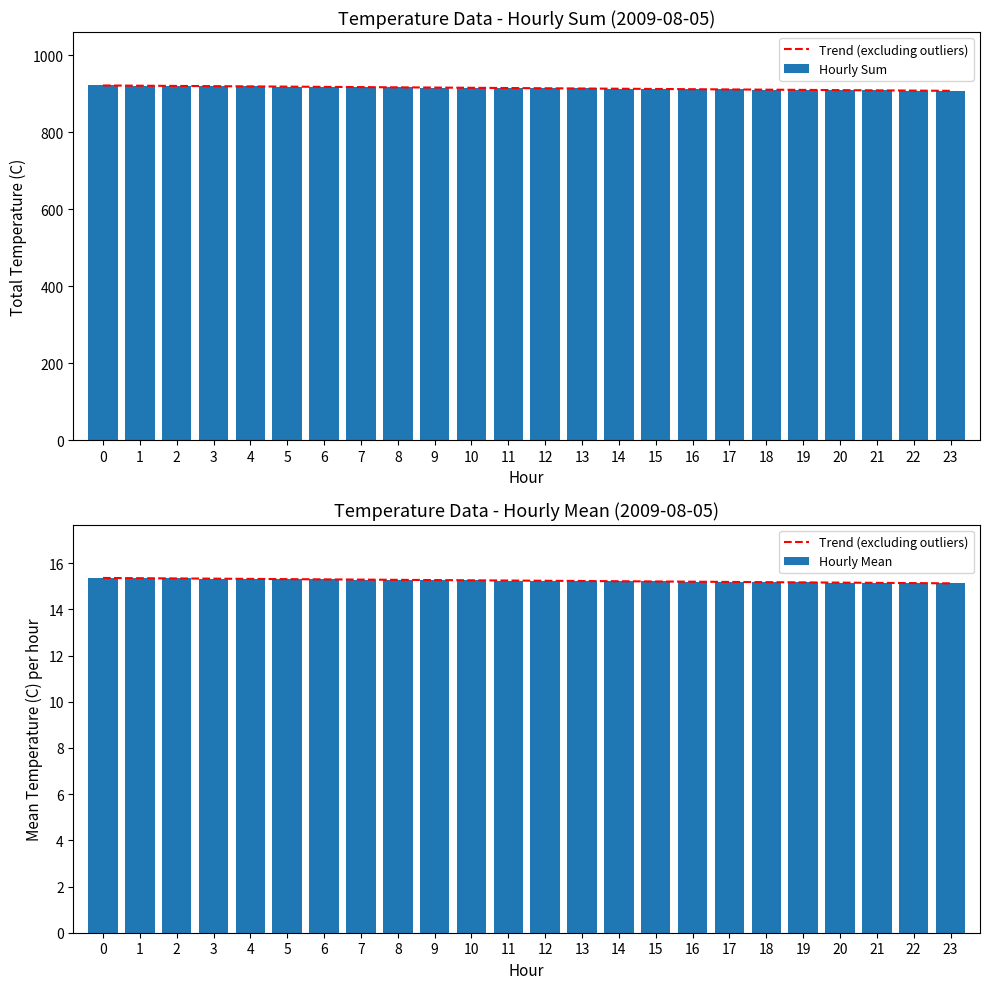

How many values are below 915?

12